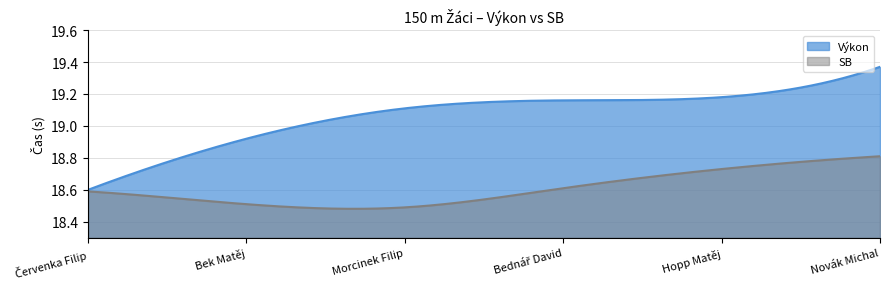

At which category does SB reach its first local valley?

Morcinek Filip